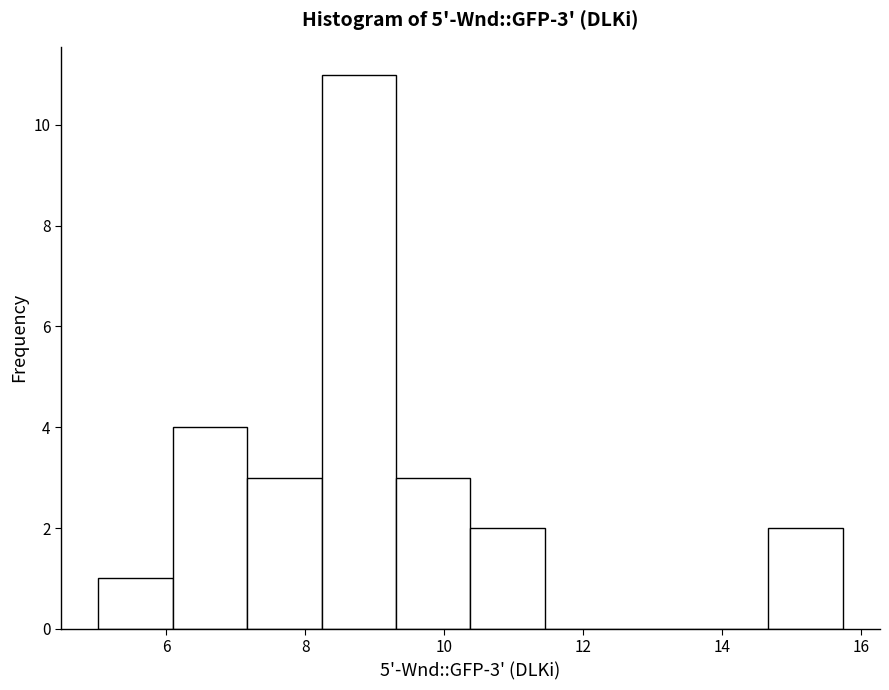

Which range on the x-axis has the tallest bar?

8.2 to 9.4